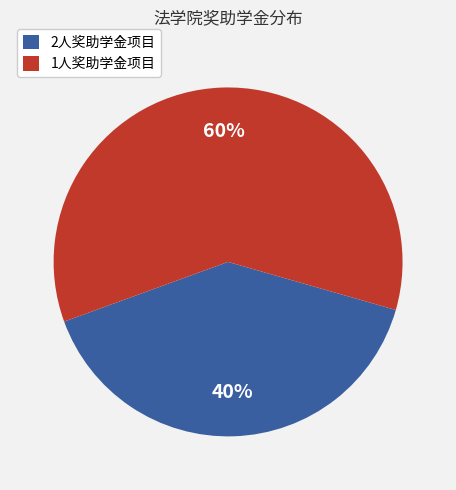

Is it true that 1人奖助学金项目 is 68% of the pie?

False